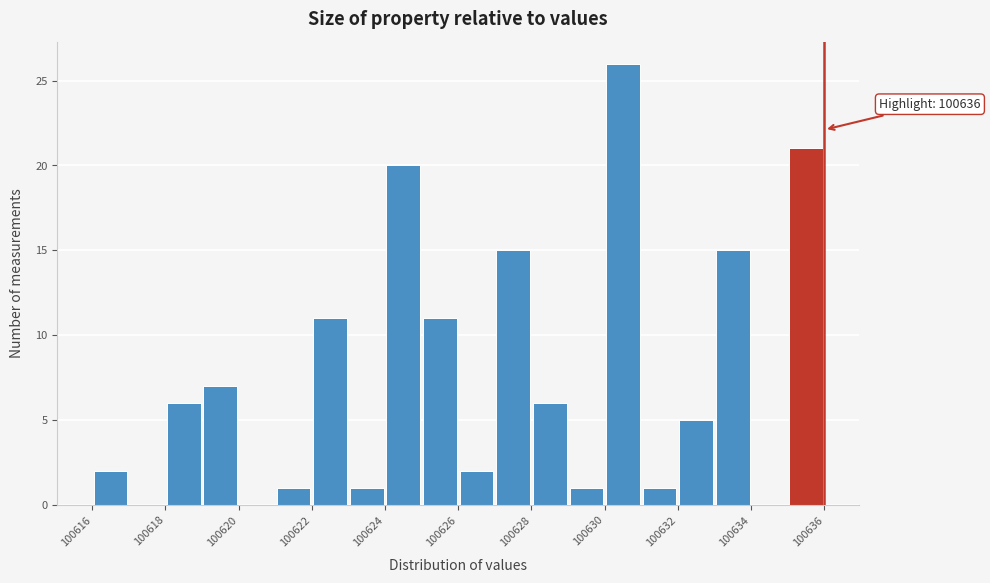

Which range on the x-axis has the tallest bar?

100630 to 100631